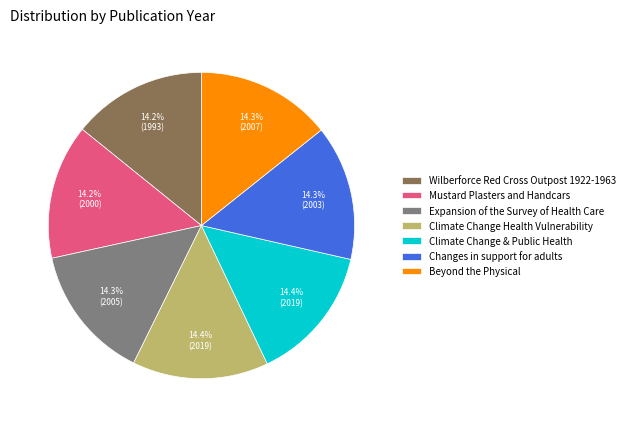

What percentage is NOT represented by Mustard Plasters and Handcars?

85.8%